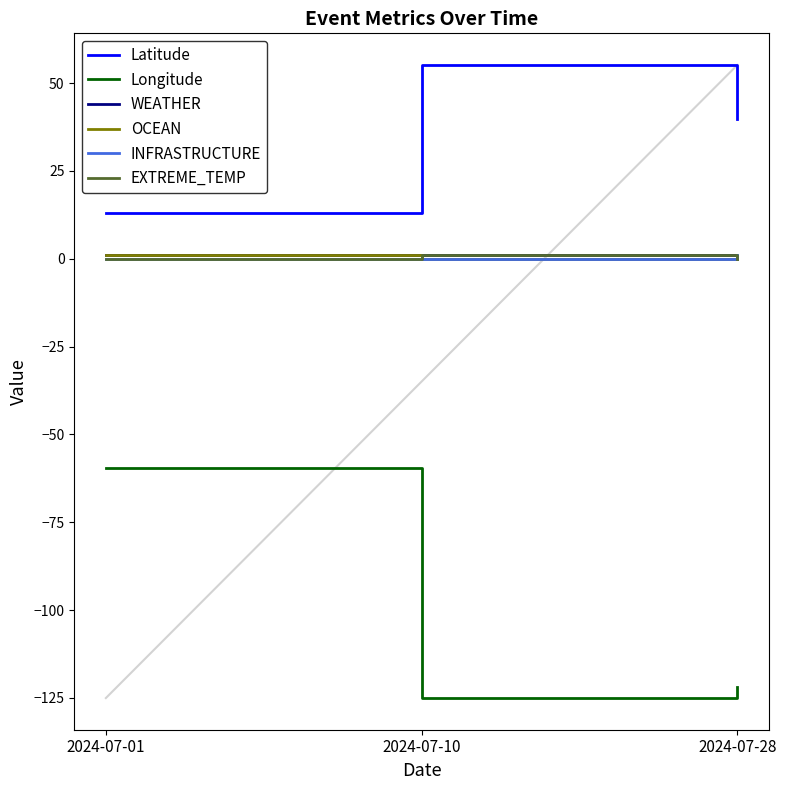

How many lines are shown in the chart?

6